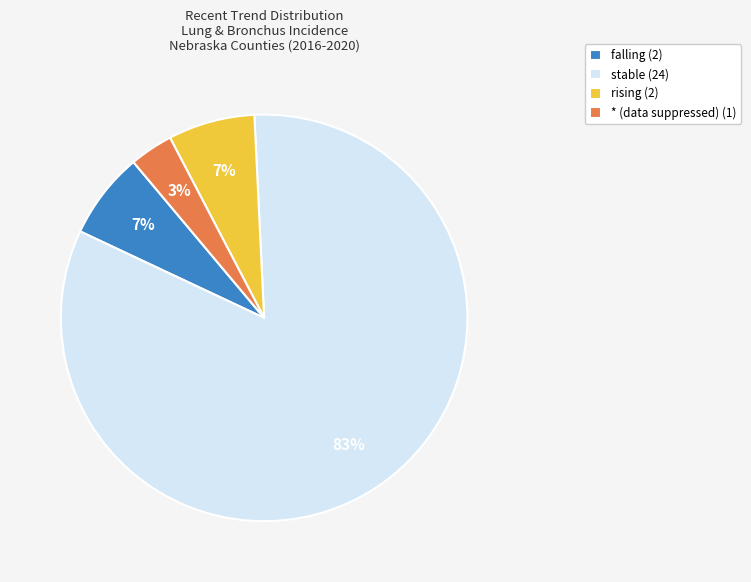

How many slices are in this pie chart?

4